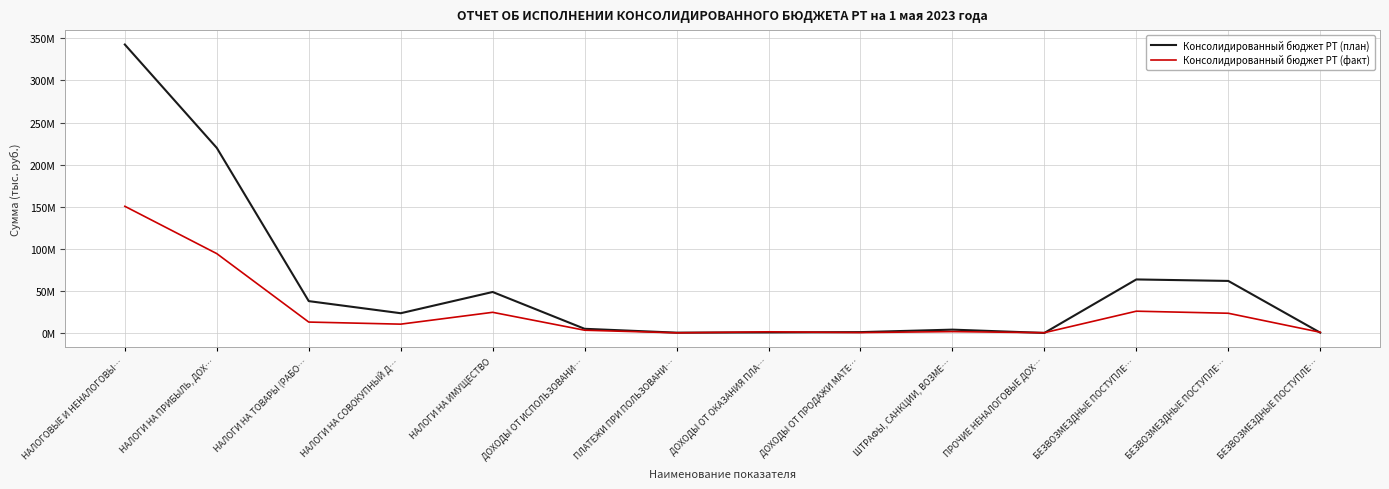

What is the total value across all series at БЕЗВОЗМЕЗДНЫЕ ПОСТУПЛЕ…?

89582564.9